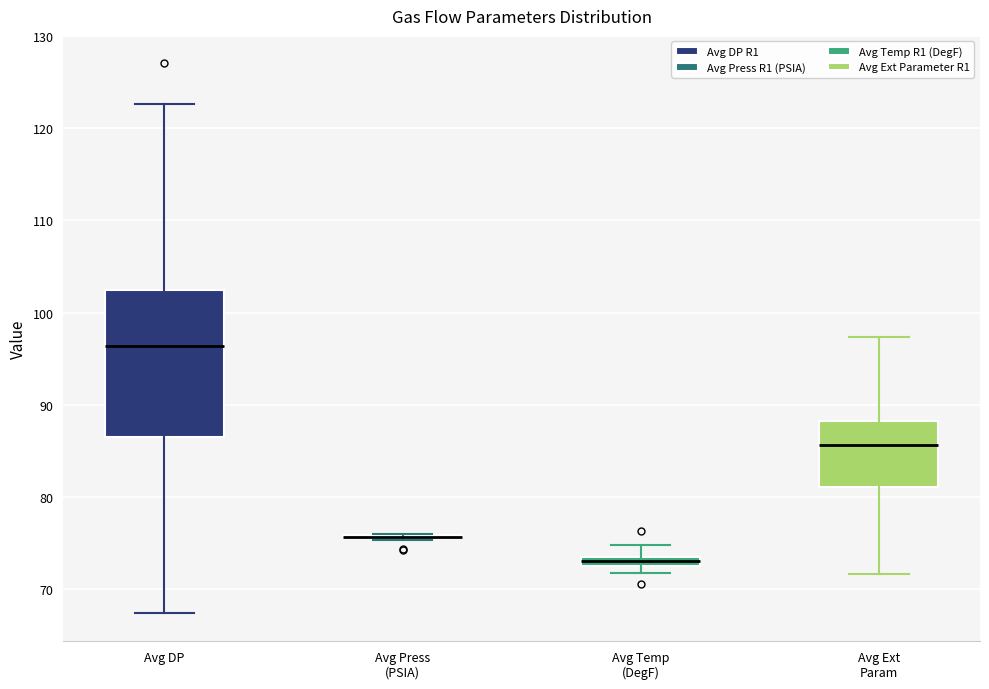

Where does the upper whisker of the box for Avg Temp (DegF) end on the y-axis? The values are not printed on the chart, so give them approximately, as read against the axis.

75